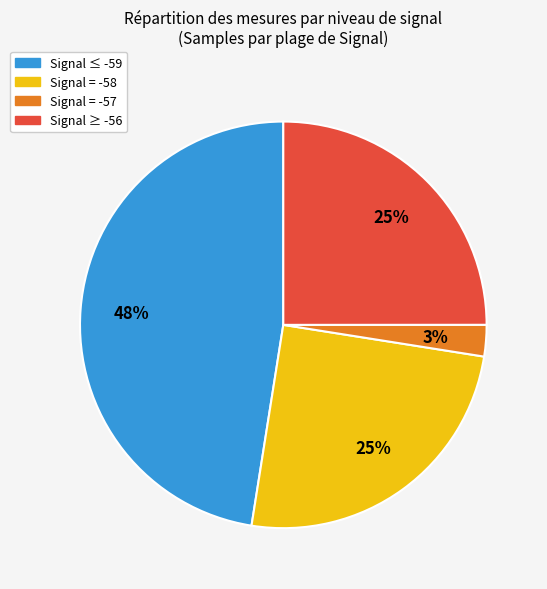

To the nearest percent, what is the difference between the largest and smallest slice percentages?

45%